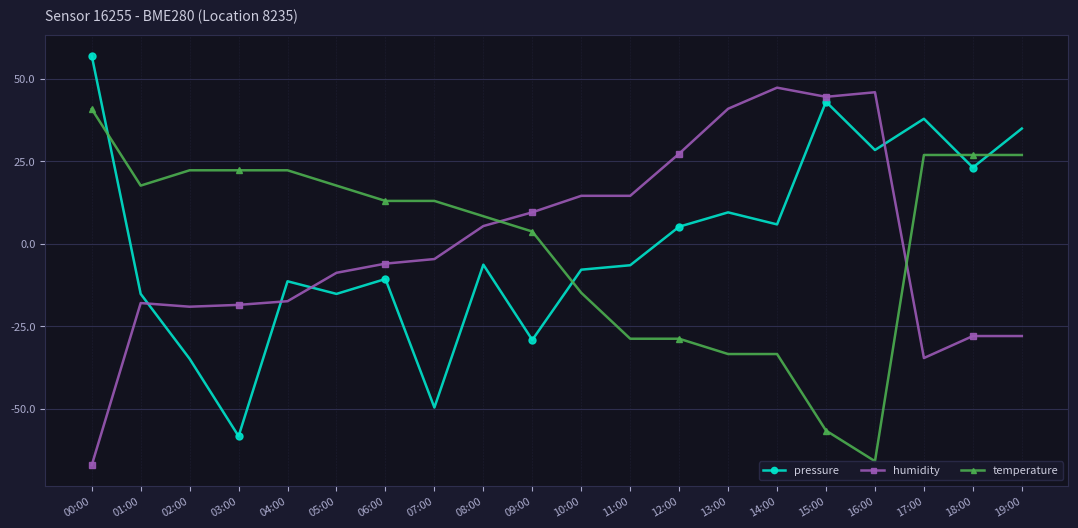

Between 00:00 and 02:00, which series saw the biggest shift?

pressure